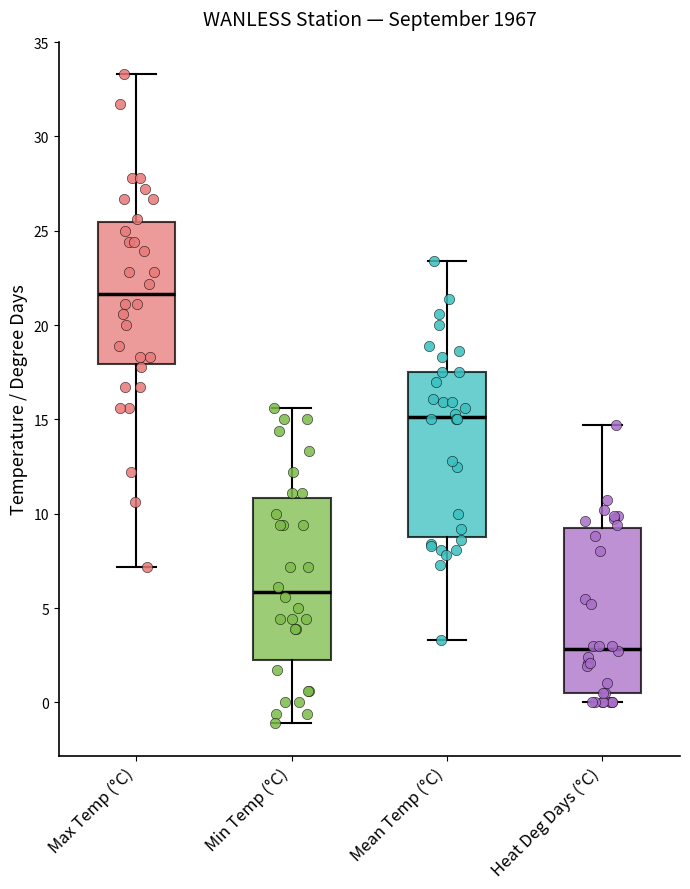

Reading left to right, read every box against the y-axis: the position of its median line, the range the box covers, and the ends of its whiskers. The values are not printed on the chart, so give them approximately, as read against the axis.

Max Temp (°C): median 21.5, box 18.0 to 25.5, whiskers 7.0 to 33.5
Min Temp (°C): median 6.0, box 2.5 to 11.0, whiskers -1.0 to 15.5
Mean Temp (°C): median 15.0, box 9.0 to 17.5, whiskers 3.5 to 23.5
Heat Deg Days (°C): median 3.0, box 0.5 to 9.5, whiskers 0.0 to 14.5